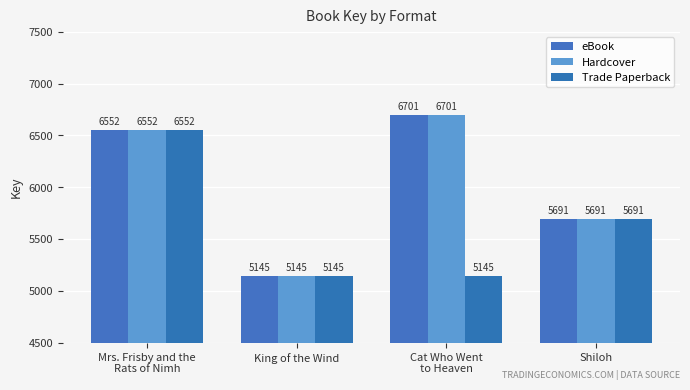

Between King of the Wind and Cat Who Went
to Heaven, which is larger?

Cat Who Went
to Heaven